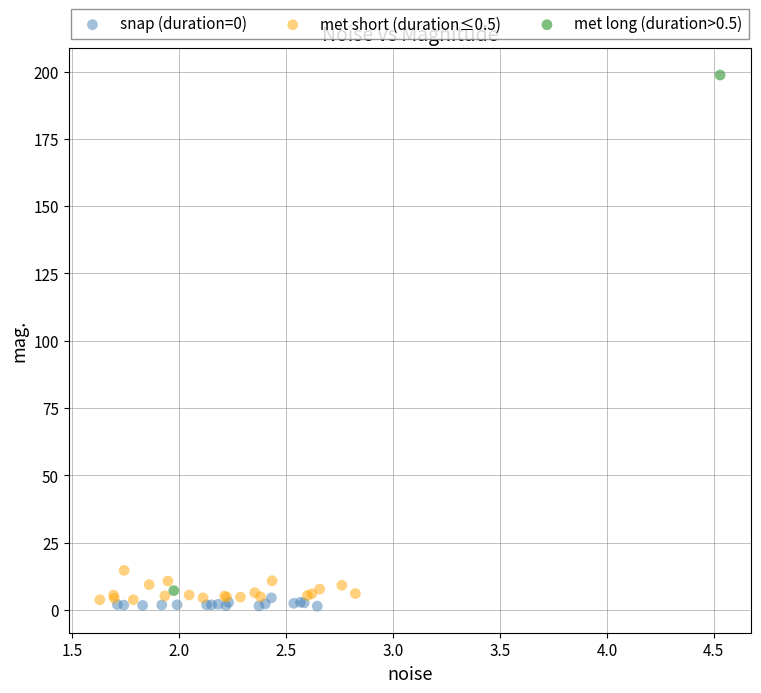

What are all the series names shown in the legend?

snap (duration=0), met short (duration≤0.5), met long (duration>0.5)